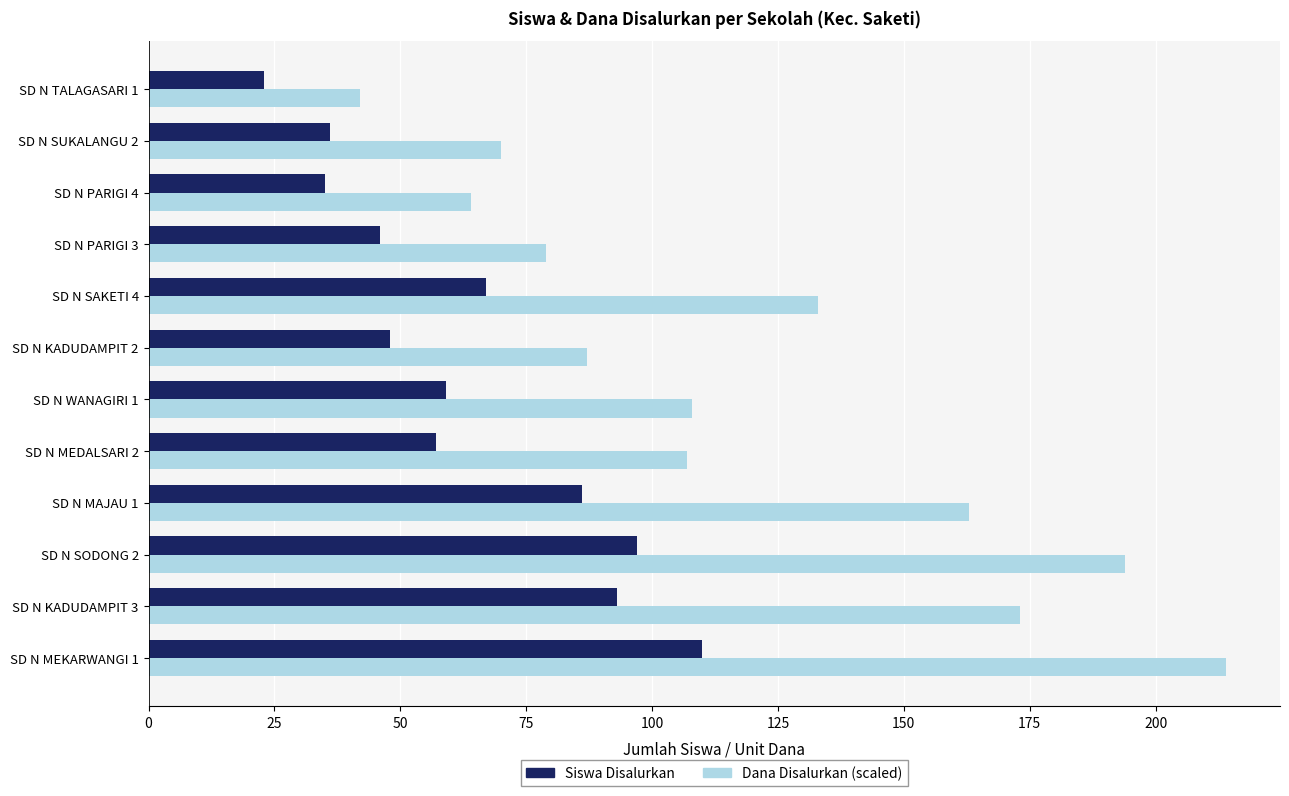

How many data points in Dana Disalurkan (scaled) are less than 108?

6